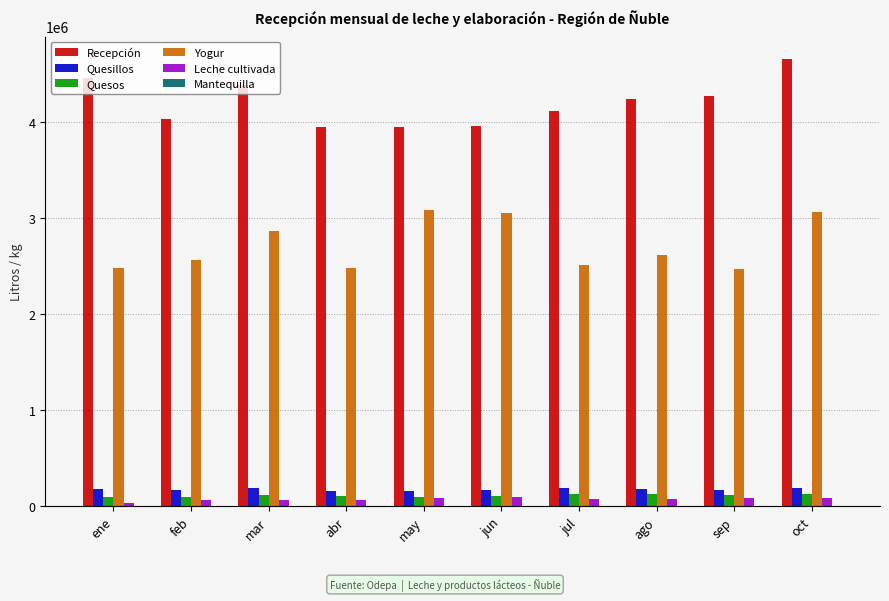

The value of Recepción at jun is 2641445. True or false?

False